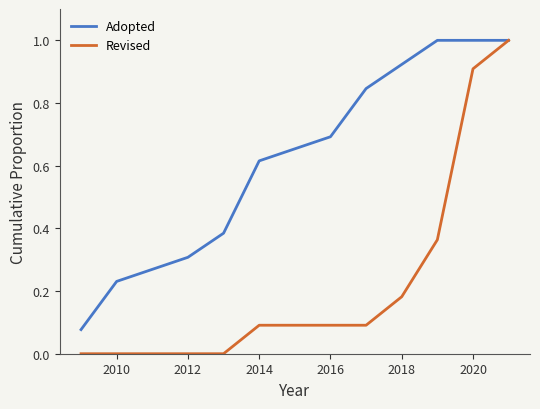

List the series in order of their overall mean, highest first.

Adopted, Revised